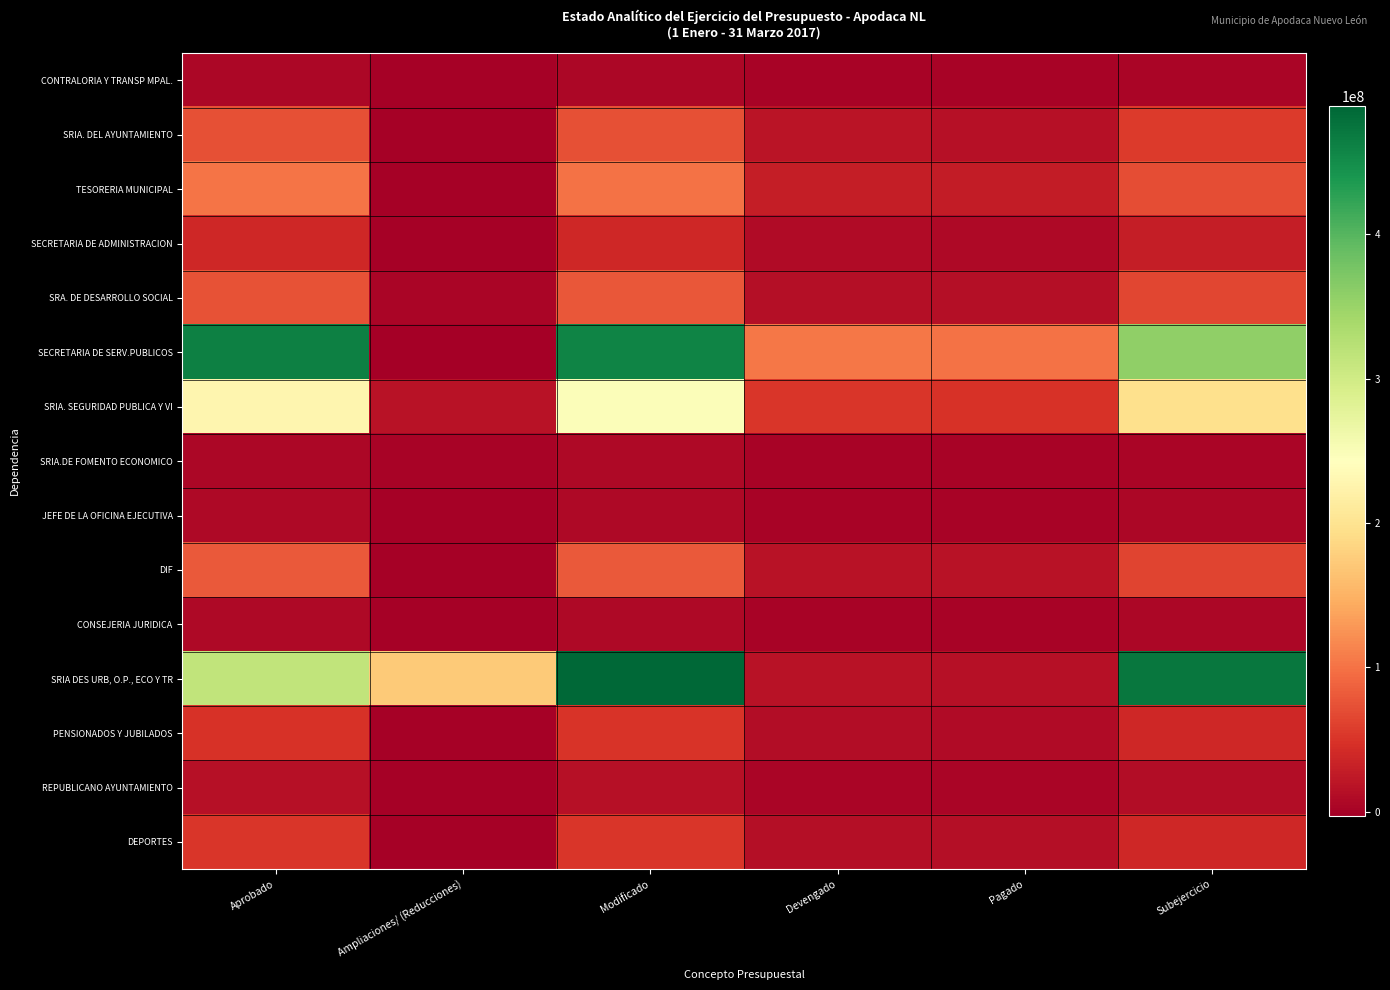

Which label corresponds to the smallest value in the chart?

Ampliaciones/ (Reducciones)